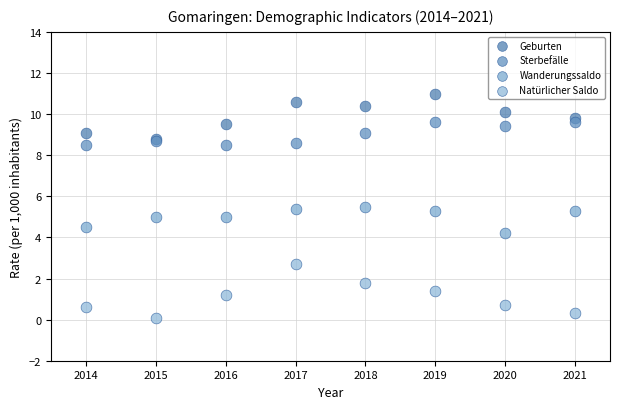

What are all the series names shown in the legend?

Geburten, Sterbefälle, Wanderungssaldo, Natürlicher Saldo